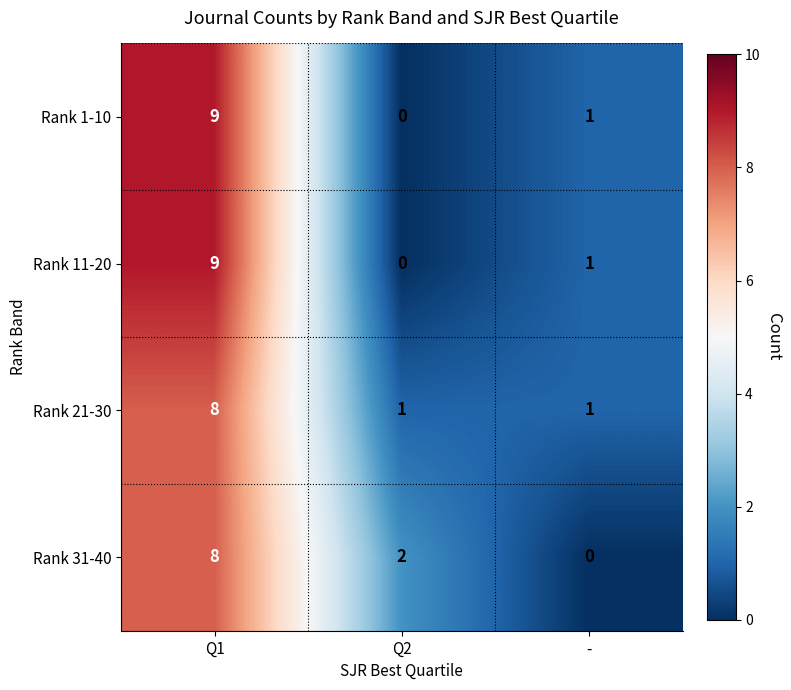

The Rank 31-40 series shows -5 at -. True or false?

False